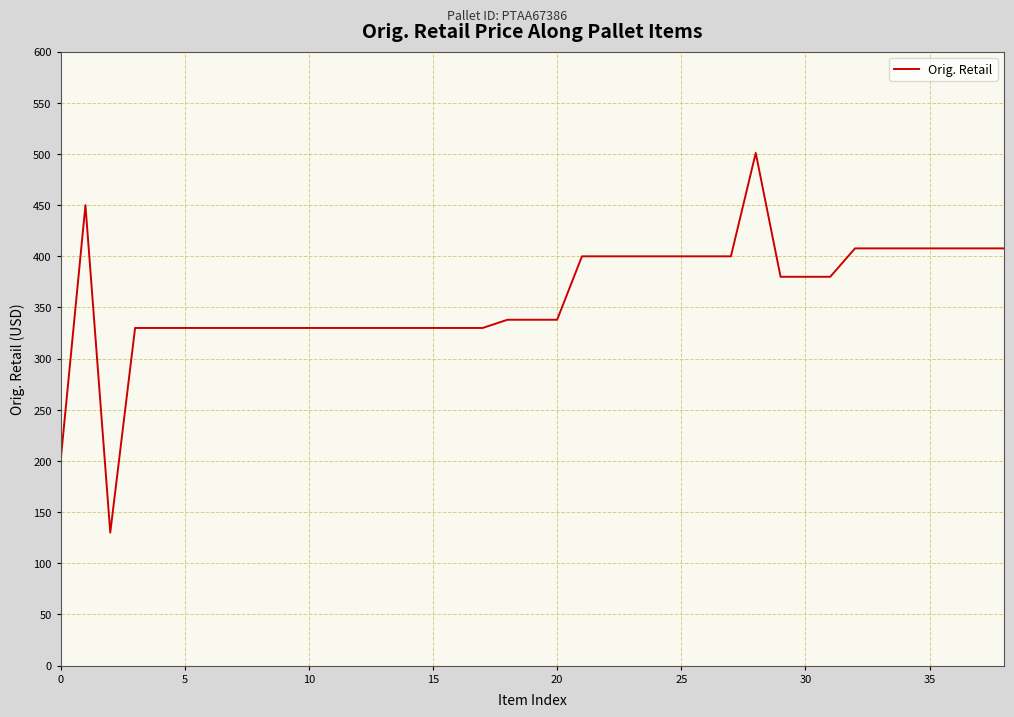

What is the maximum value shown in the chart?

501.0